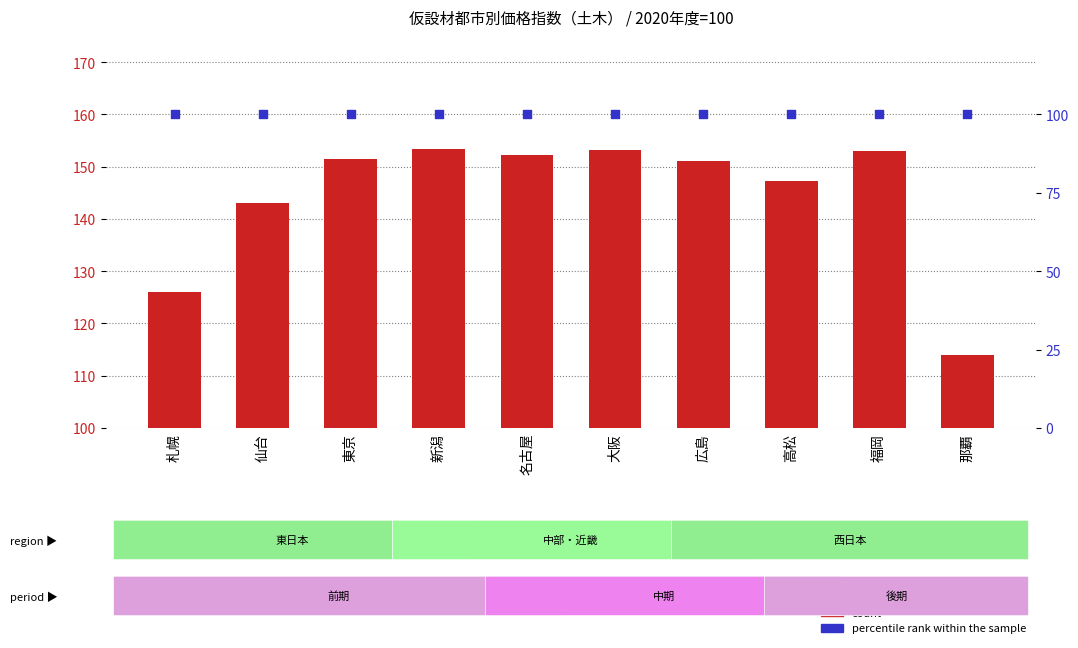

Which series reaches the minimum Y coordinate?

percentile rank within the sample